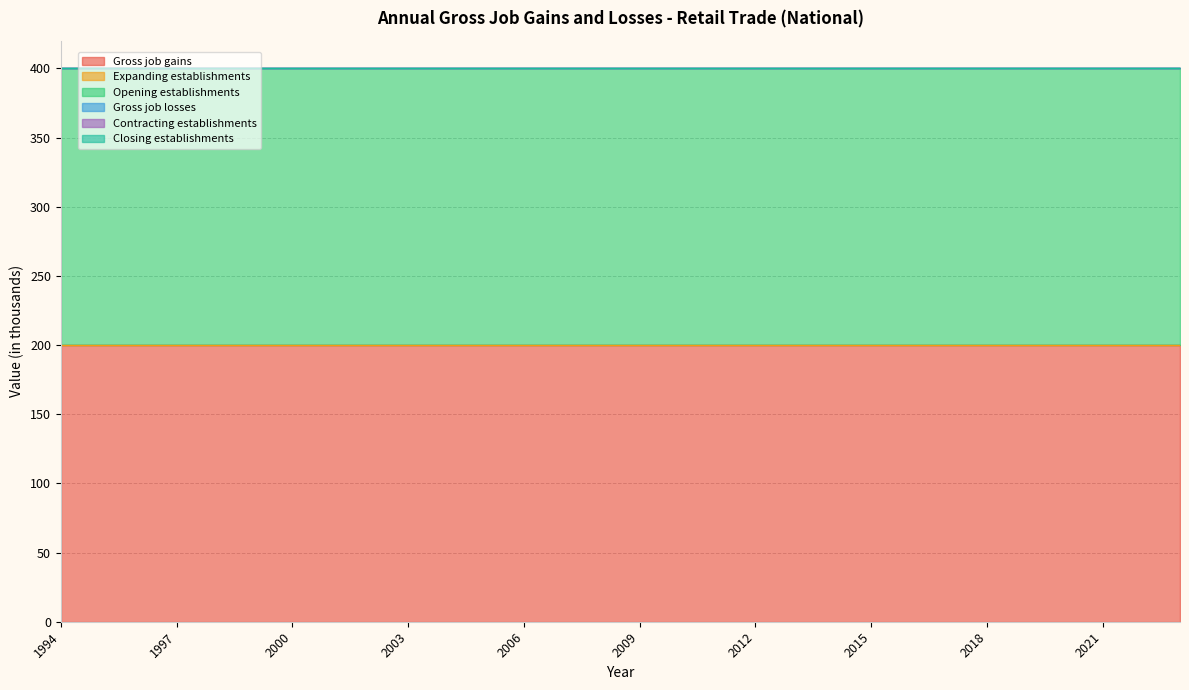

What are all the series names shown in the legend?

Gross job gains, Expanding establishments, Opening establishments, Gross job losses, Contracting establishments, Closing establishments